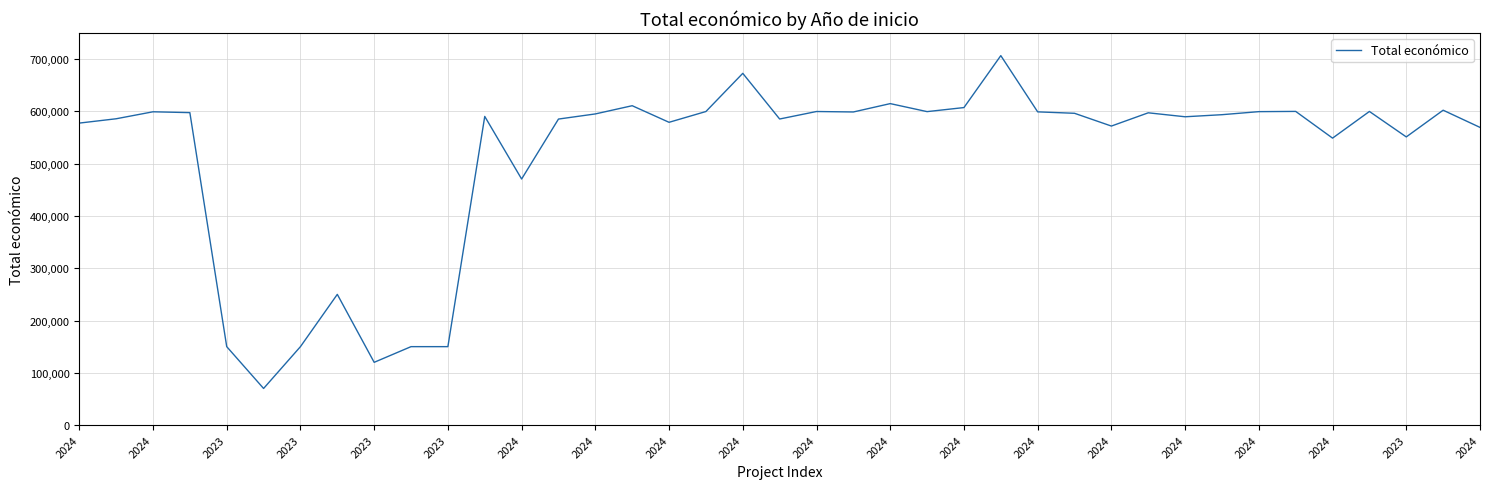

What is the minimum value shown in the chart?

70000